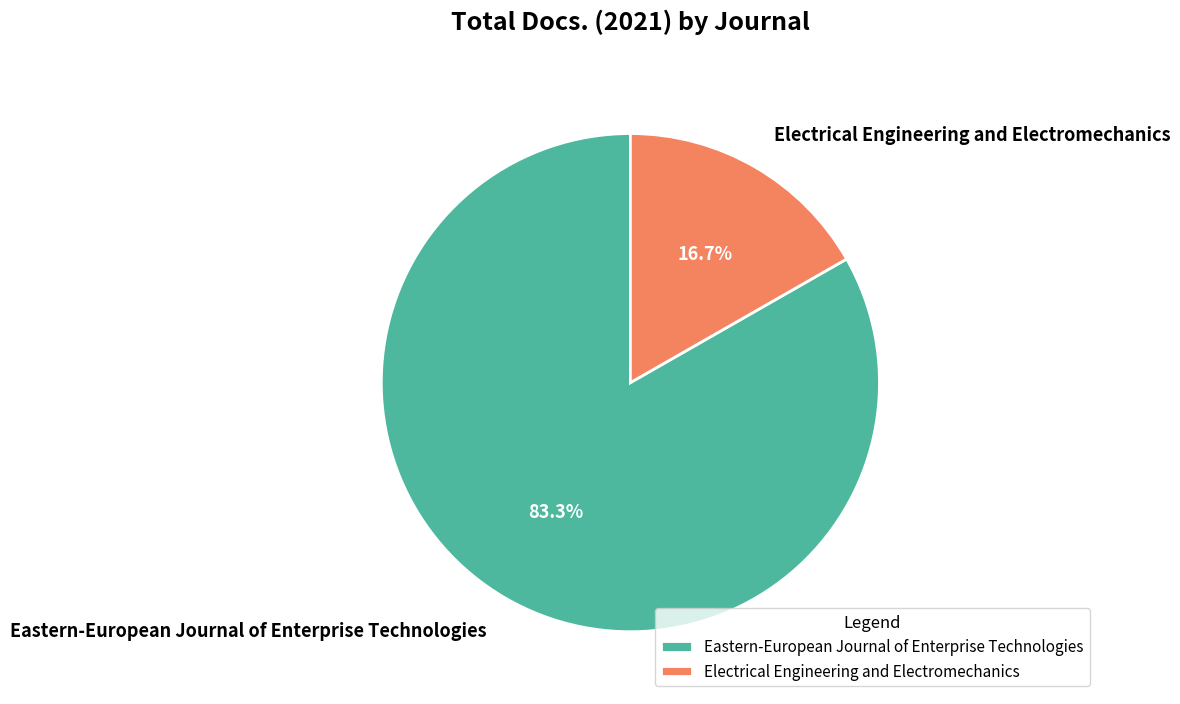

Approximately how many times larger is the value at Eastern-European Journal of Enterprise Technologies compared to Electrical Engineering and Electromechanics?

5.0